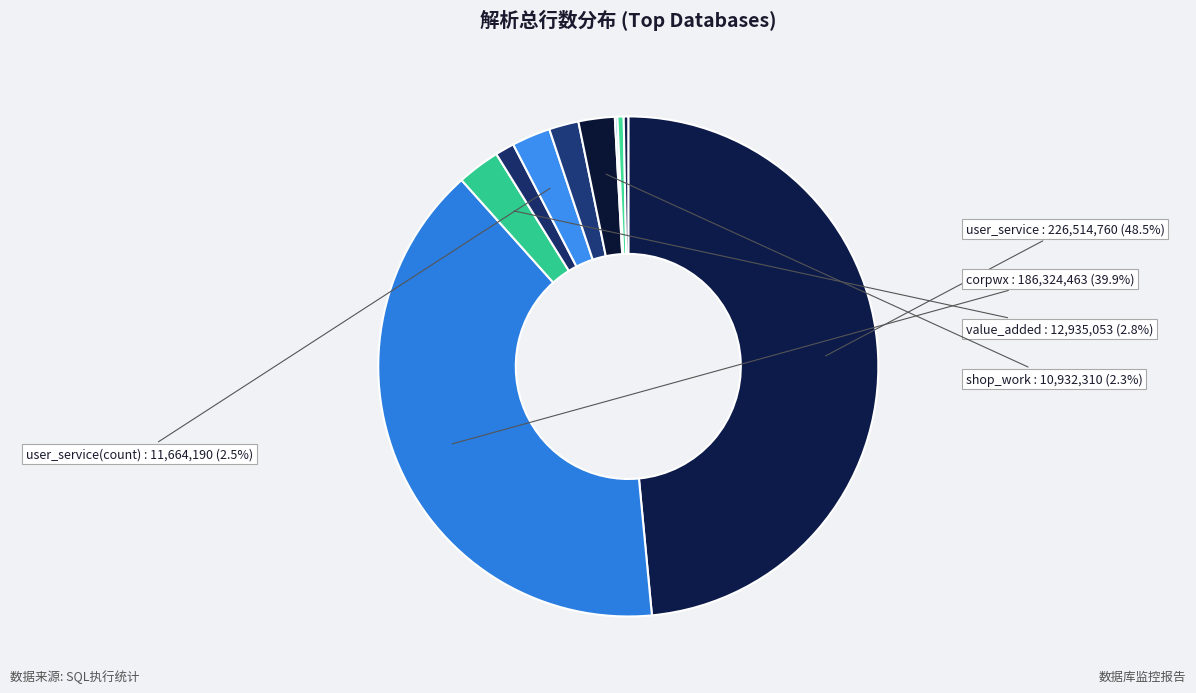

Which slice is the largest?

user_service